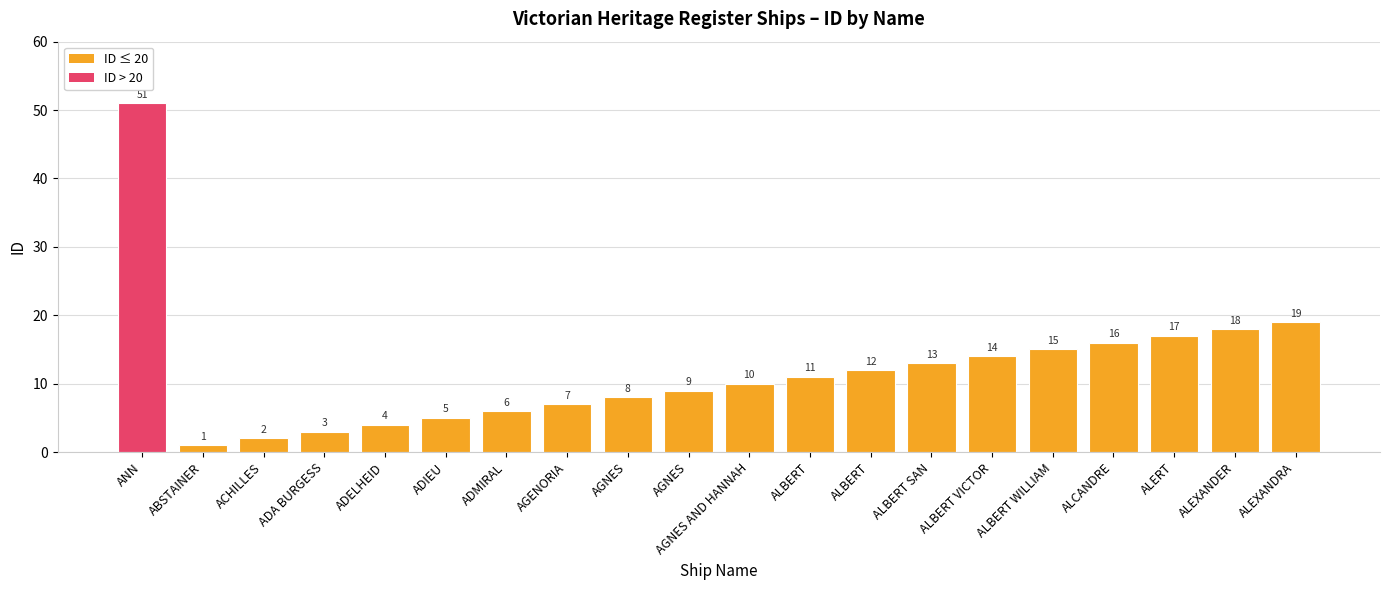

At which label is the value closest to 26?

ALEXANDRA